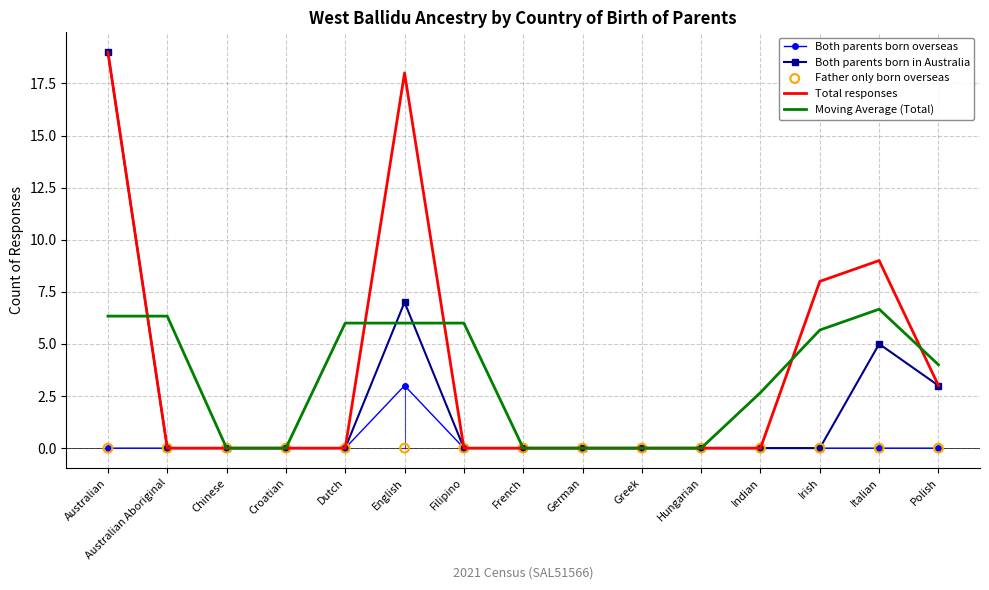

What are all the series names shown in the legend?

Both parents born overseas, Both parents born in Australia, Total responses, Moving Average (Total), Father only born overseas